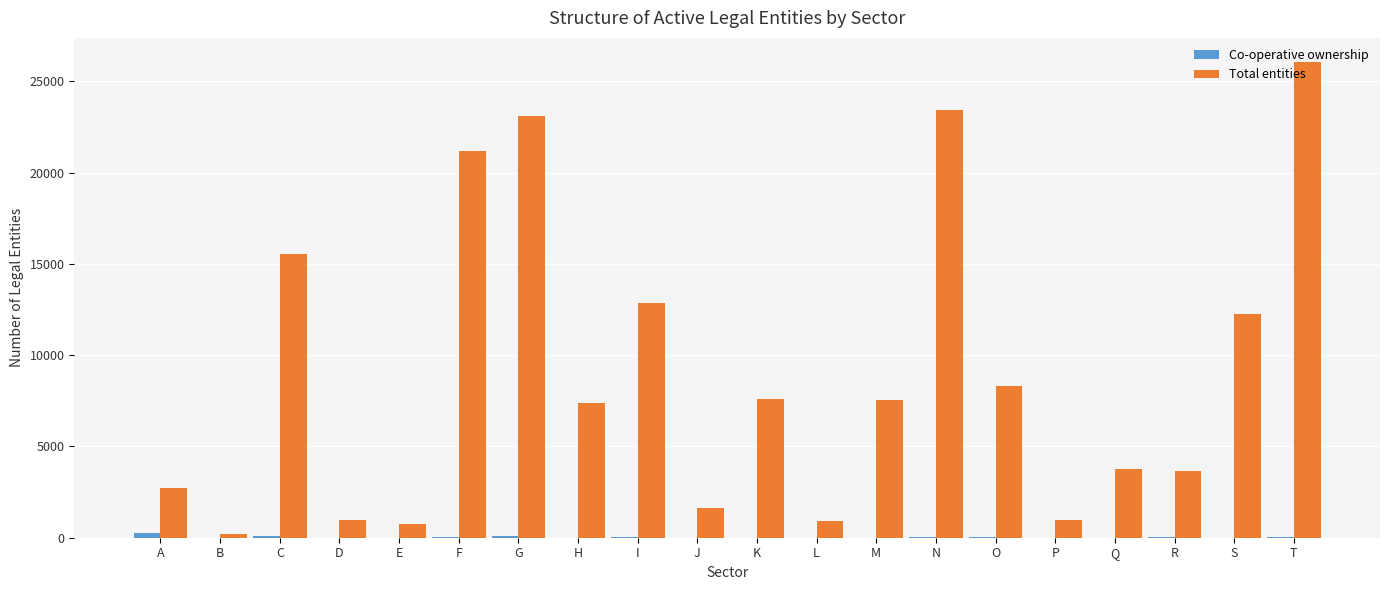

Between I and P, which series saw the biggest shift?

Total entities